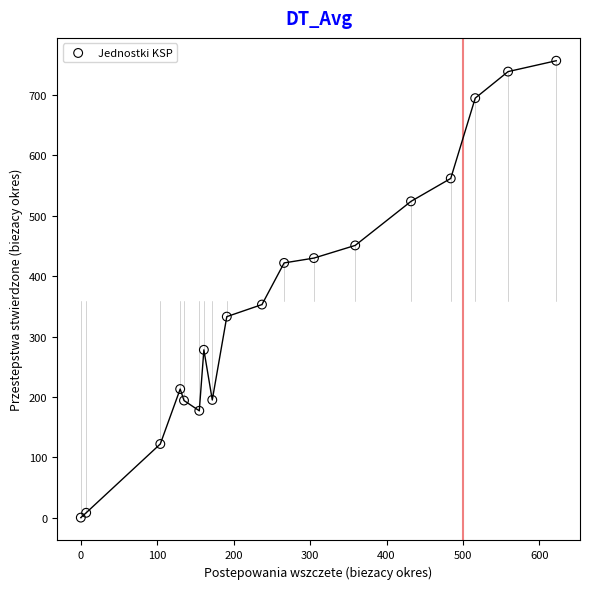

What Y value in the scatter plot is closest to 378?

353